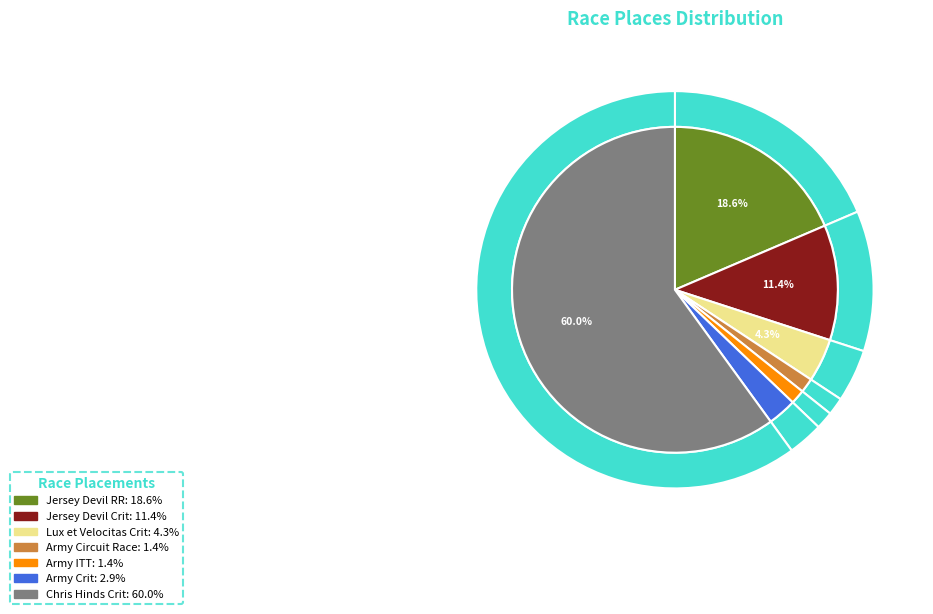

What is the change in value from ECCC Week 4 - Jersey Devil Road Race to Army Cycling Classic Circuit Race?

-12